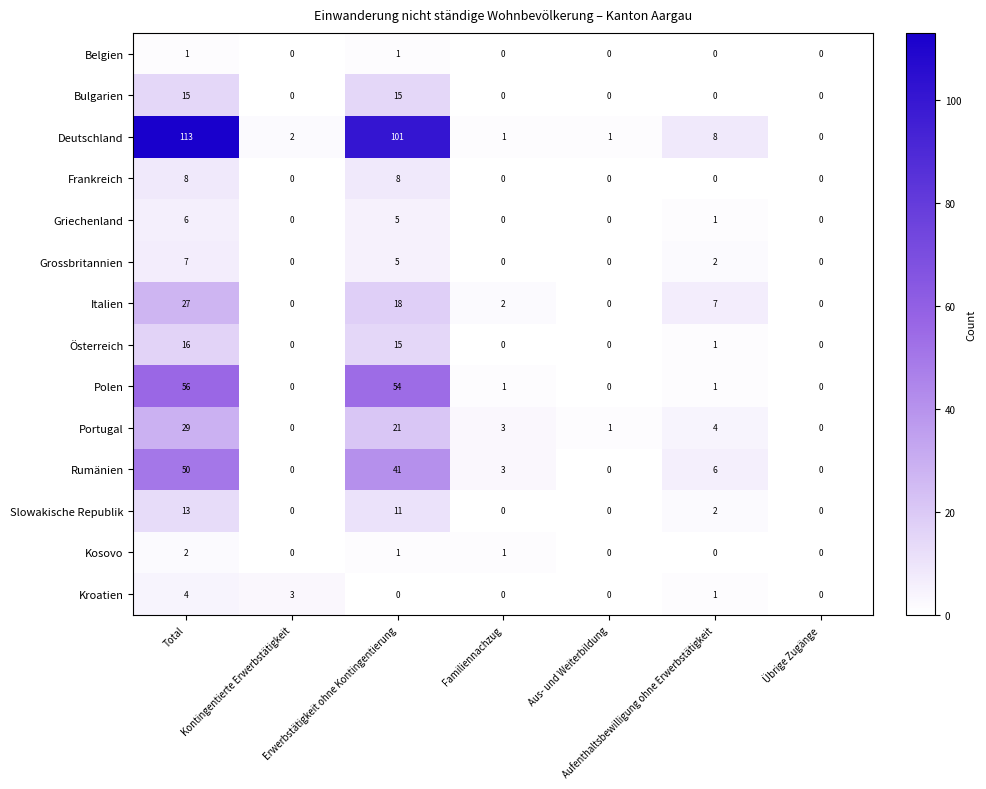

How many Kroatien values are between 0 and 3?

6